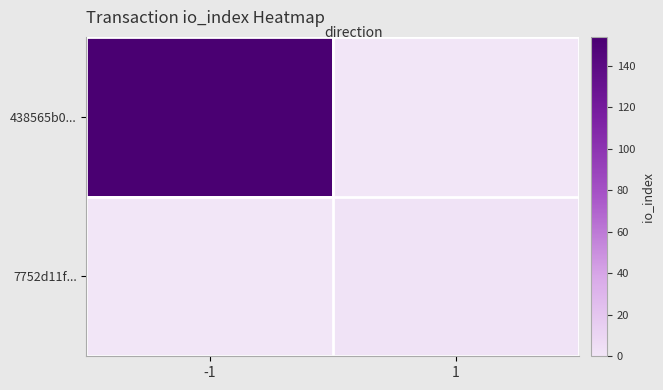

At how many categories does at least one series exceed 1?

2